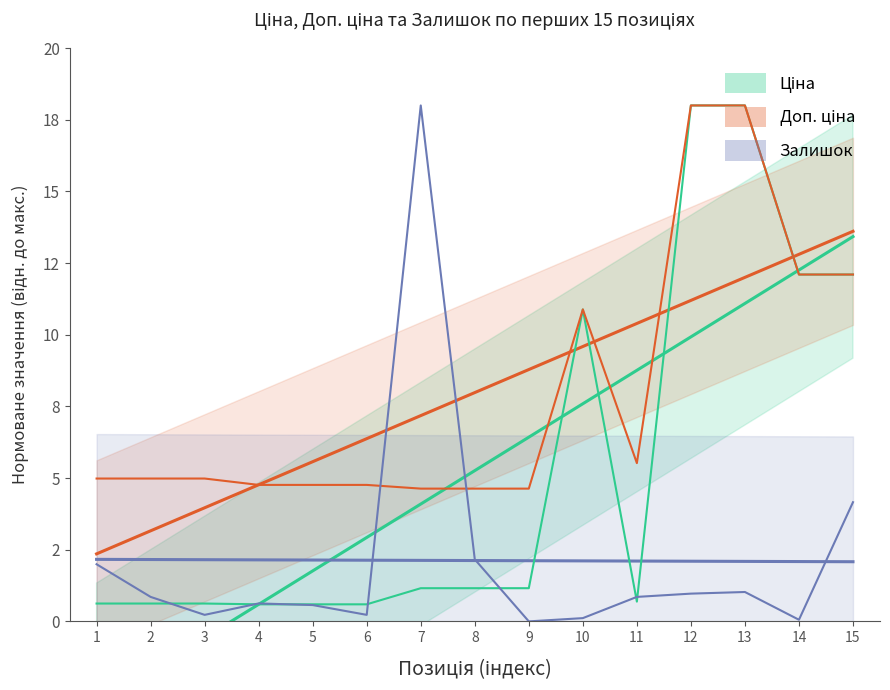

Which category has the highest value across all series?

12